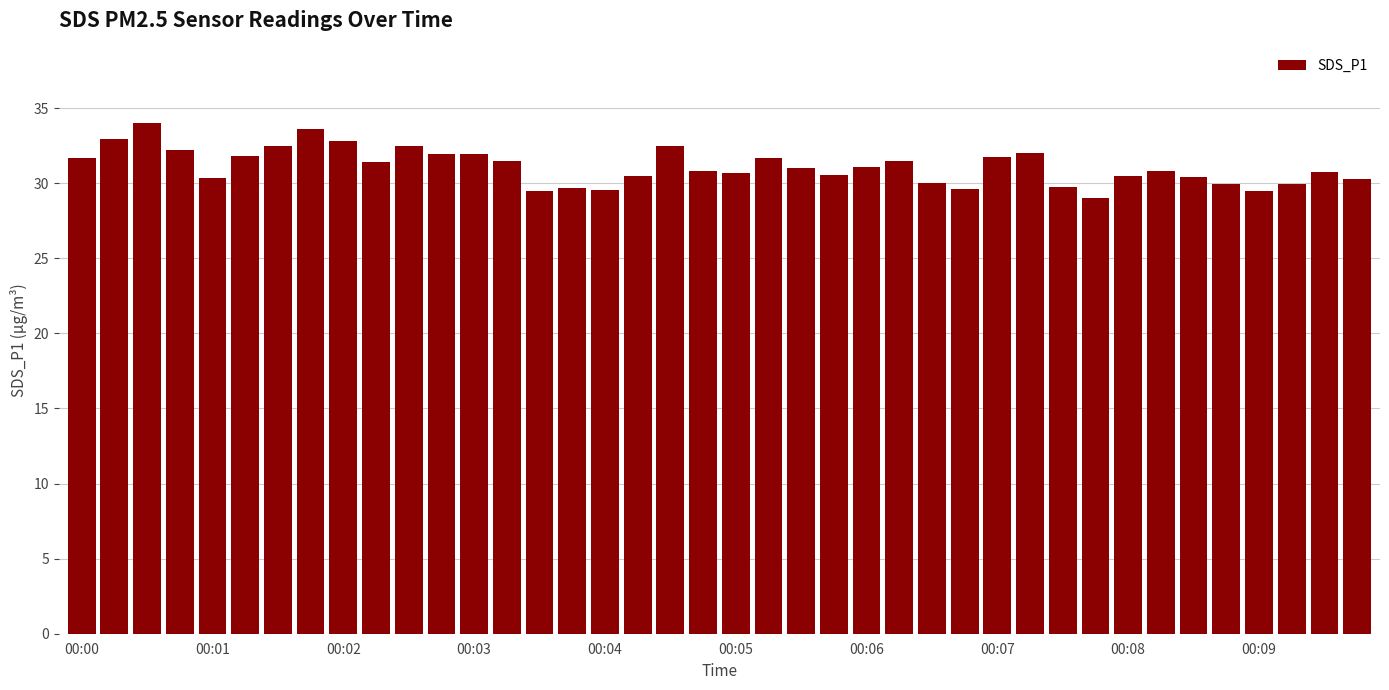

What is the greatest value displayed?

34.0